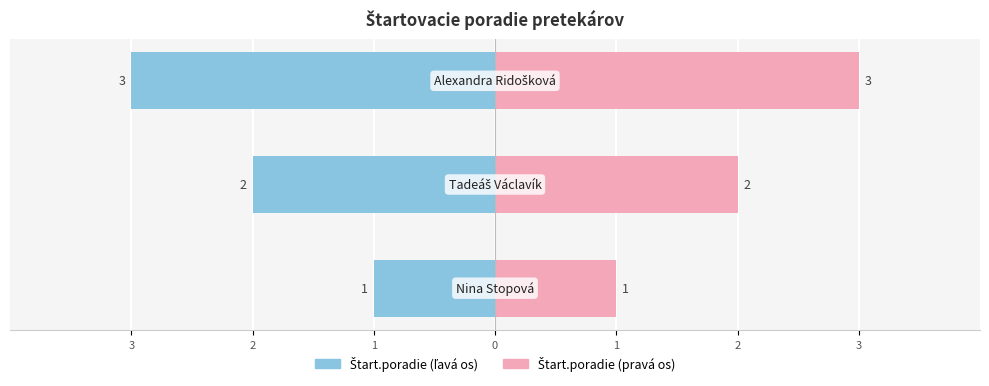

Is the value of Štart.poradie (left) at 1 greater than the value of Štart.poradie (right) at 3?

No